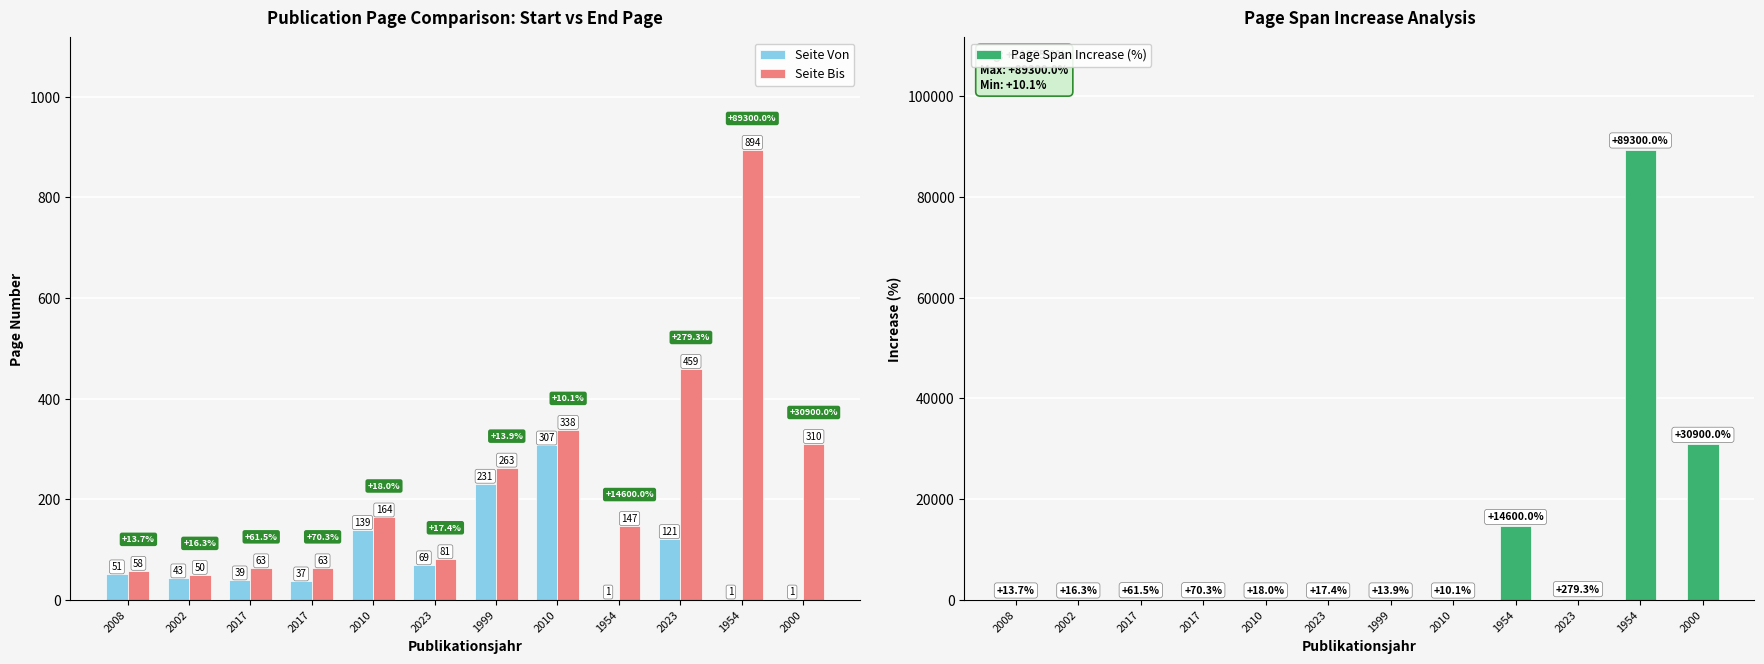

What is the value of the Seite Von bar at the 9th from the left?

1.0